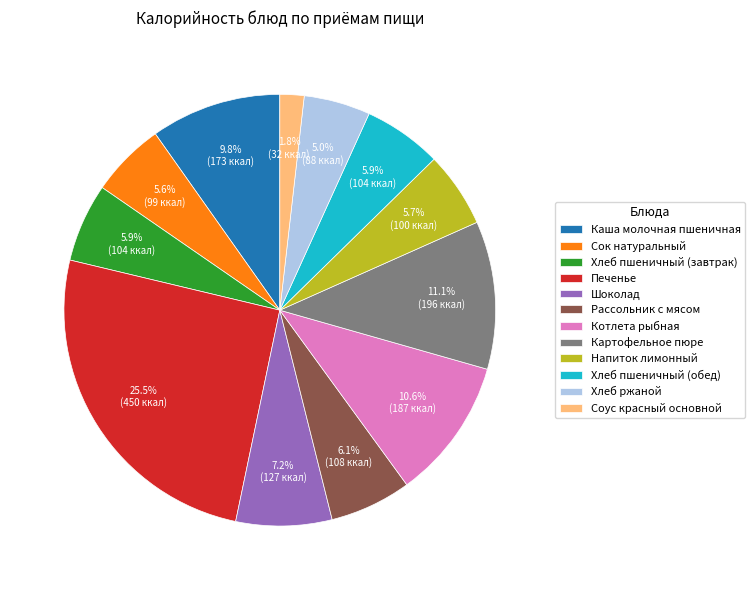

How many segments does this pie chart have?

12